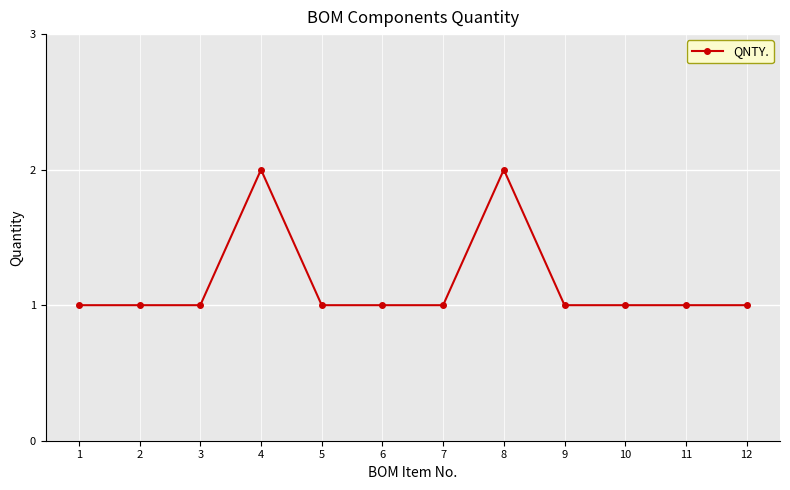

What is the value of the 10th point from the left?

1